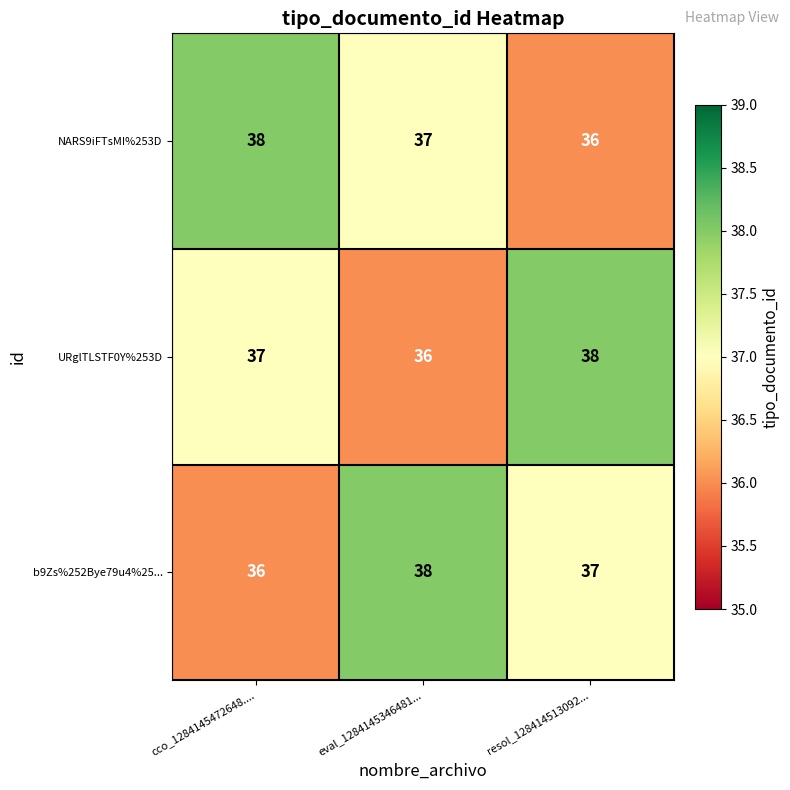

Reading right to left, list all the values displayed in this chart.

NARS9iFTsMI%253D: 36	37	38
URglTLSTF0Y%253D: 38	36	37
b9Zs%252Bye79u4%25...: 37	38	36